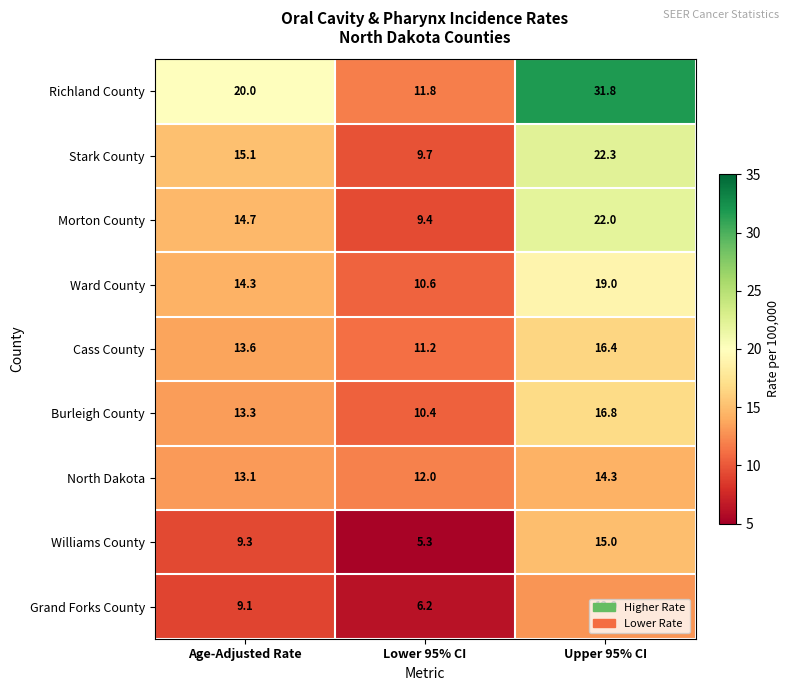

Which series has the largest total across all categories?

Richland County